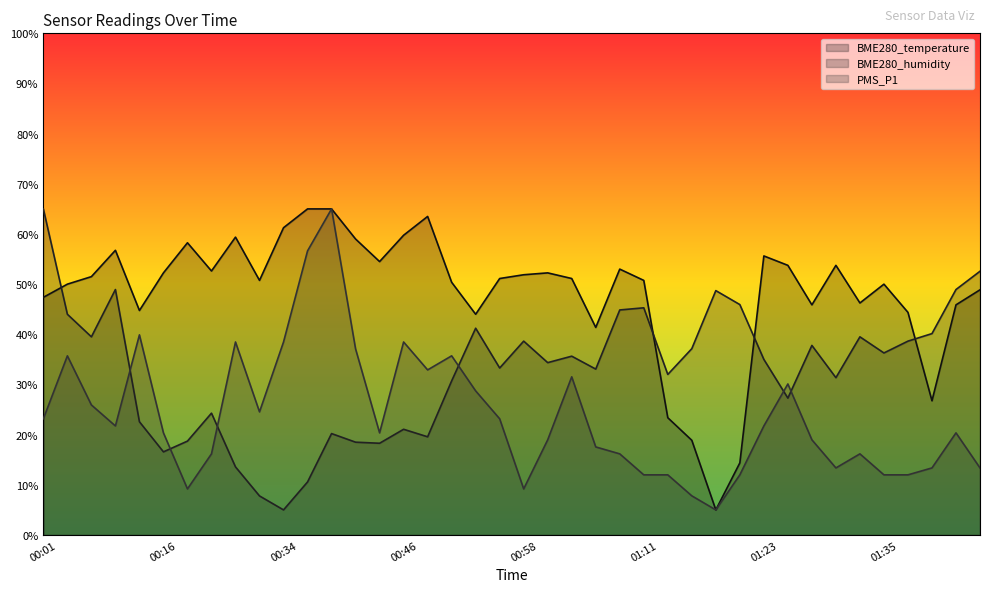

What is the total value across all series at 00:42?

114.6